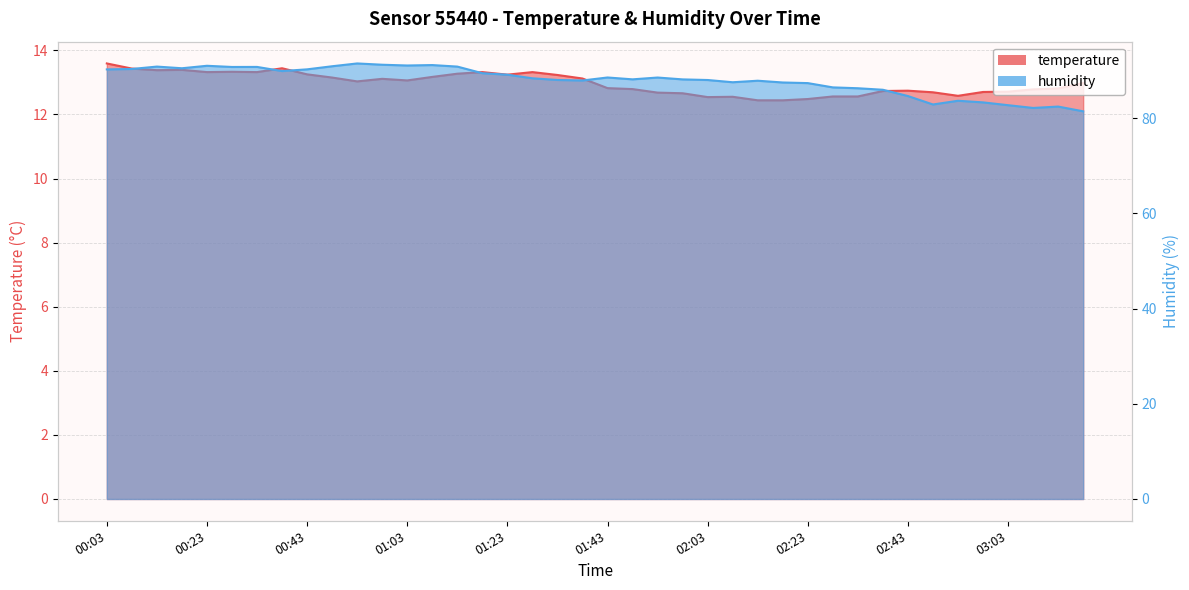

Reading left to right, what are all the values shown in this chart?

temperature: 13.6	13.4	13.4	13.4	13.3	13.3	13.3	13.4	13.2	13.2	13.0	13.1	13.1	13.2	13.3	13.3	13.2	13.3	13.2	13.1	12.8	12.8	12.7	12.7	12.5	12.6	12.4	12.4	12.5	12.6	12.6	12.7	12.7	12.7	12.6	12.7	12.7	12.8	12.8	13.0
humidity: 90.3	90.4	90.9	90.5	91.0	90.8	90.8	89.9	90.3	90.9	91.5	91.2	91.1	91.2	90.9	89.5	89.2	88.4	88.0	87.9	88.6	88.2	88.6	88.2	88.0	87.6	87.9	87.5	87.4	86.5	86.3	86.0	84.7	82.9	83.7	83.3	82.8	82.2	82.5	81.5